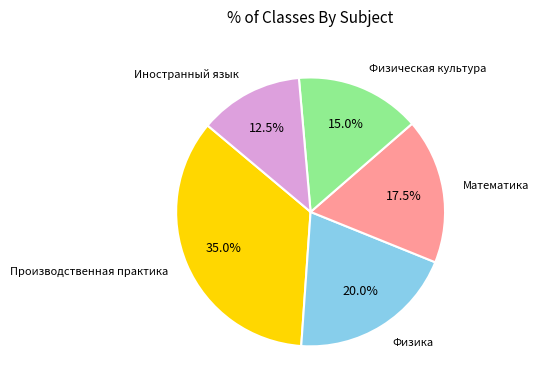

Is there a majority slice in this chart?

No